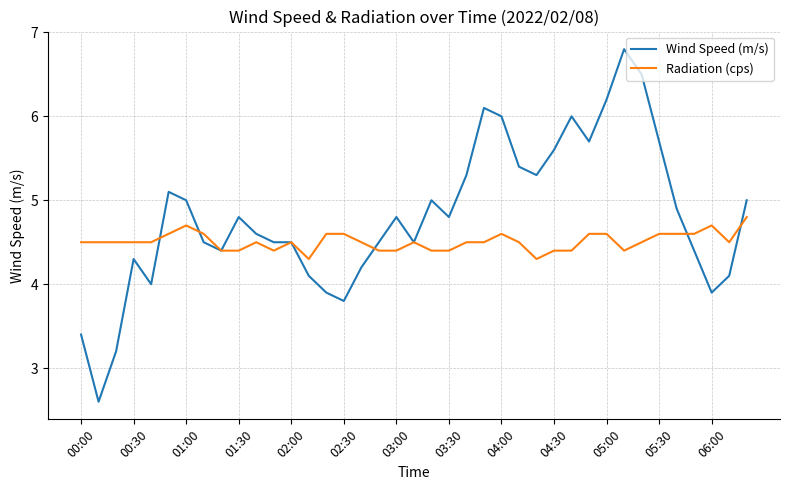

List the series in order of their overall mean, highest first.

Wind Speed (m/s), Radiation (cps)